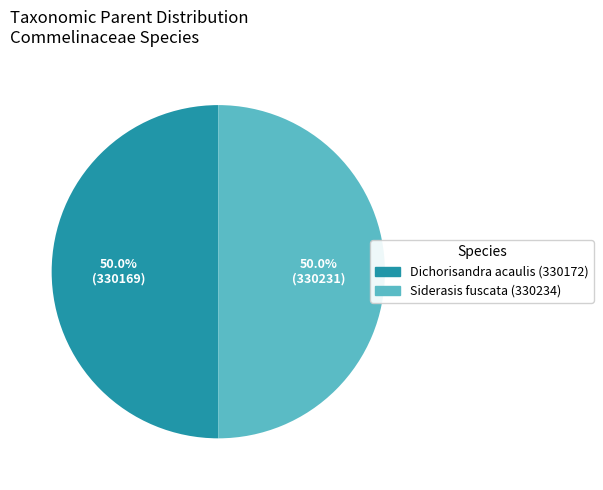

How many slices are in this pie chart?

2